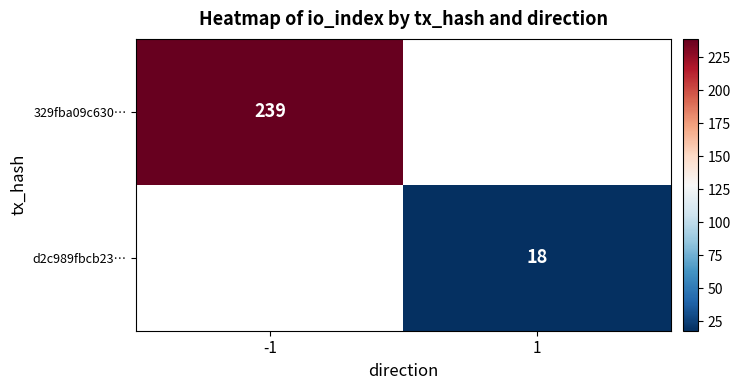

Which label corresponds to the largest value in the chart?

-1